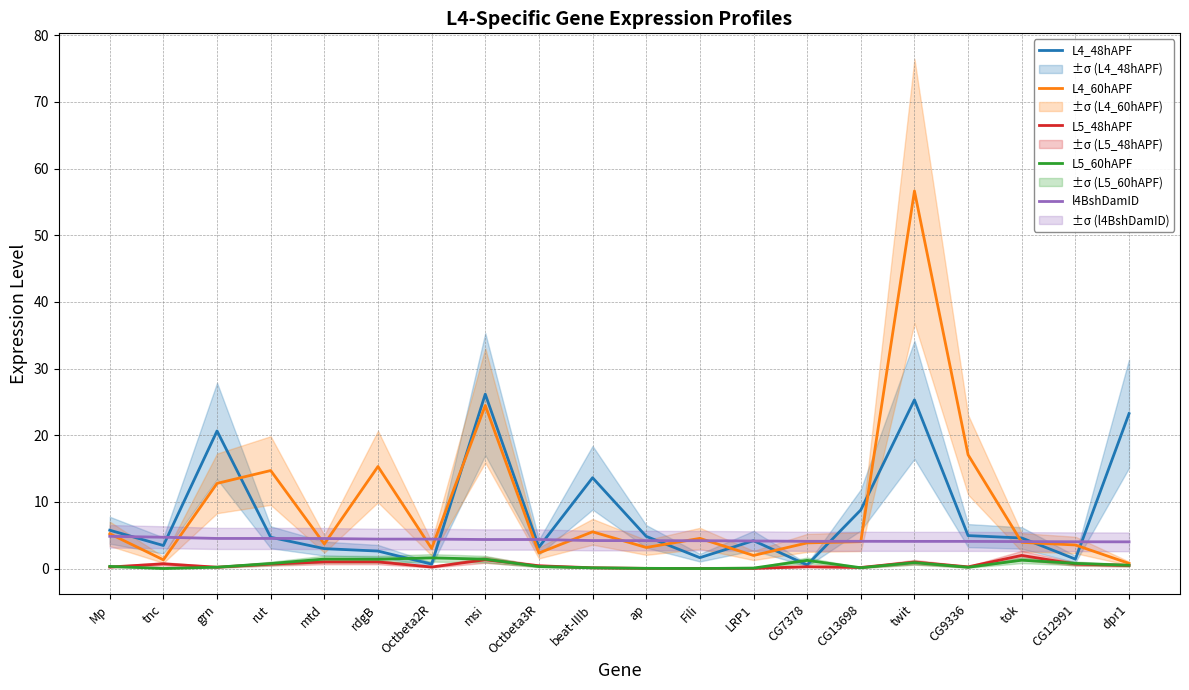

The value of L5_60hAPF at LRP1 is 0.0. True or false?

False